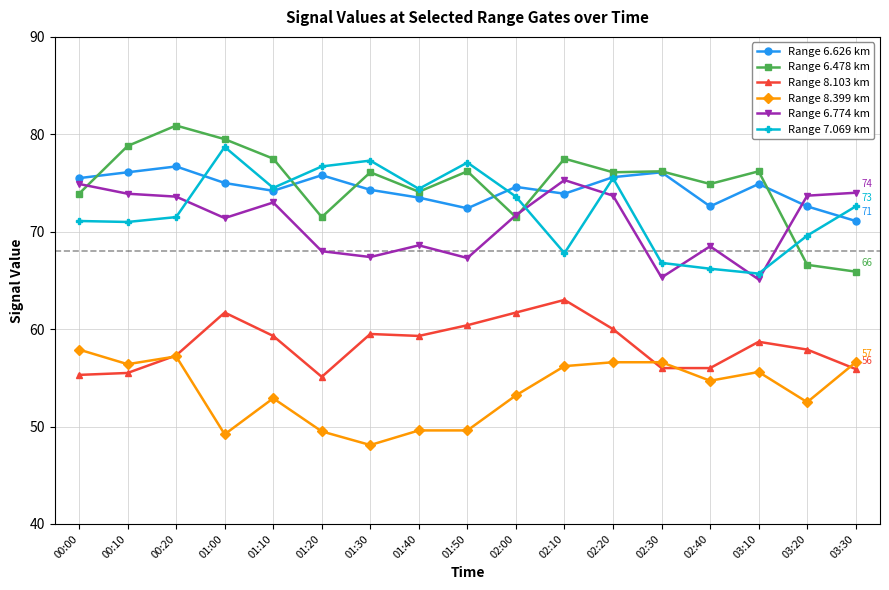

How many lines are shown in the chart?

6